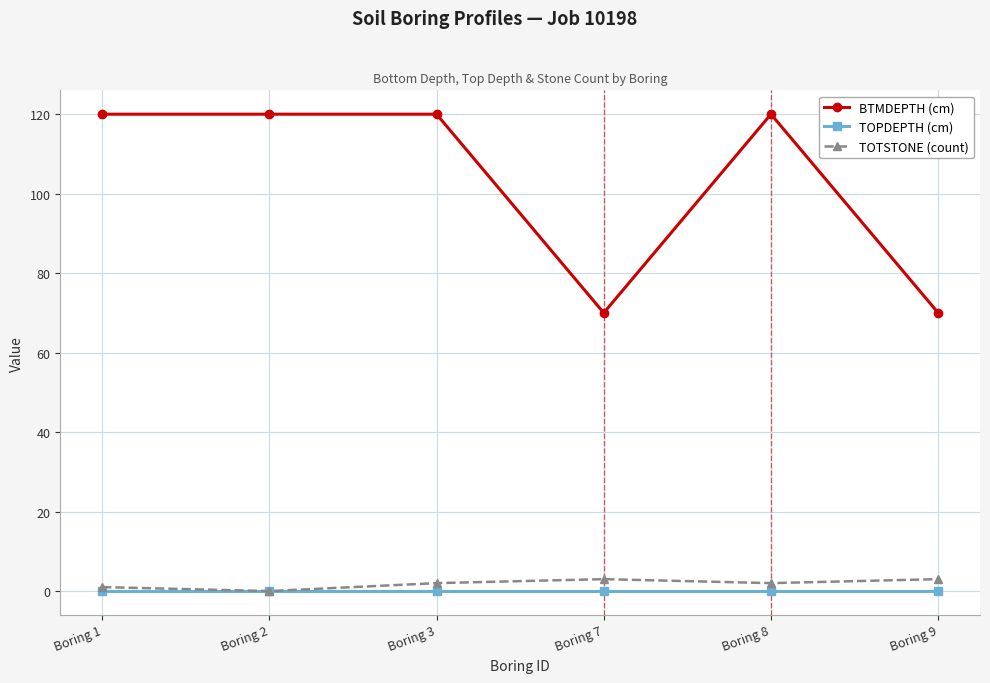

How many lines are shown in the chart?

3